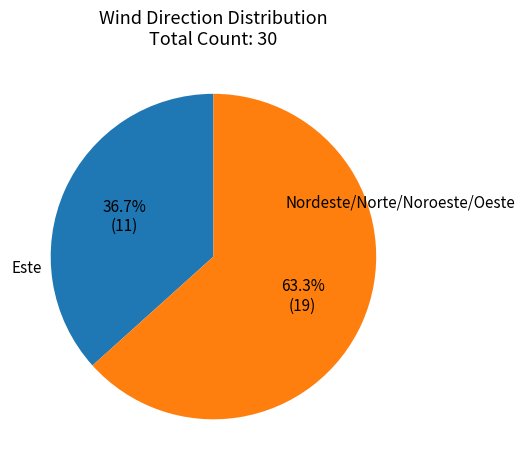

Is there any slice that represents more than half of the pie?

Yes